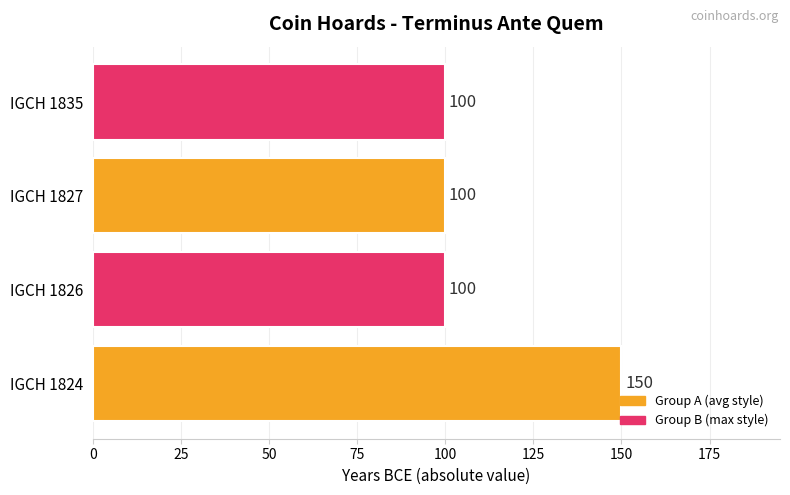

What is the sum of all values?

450